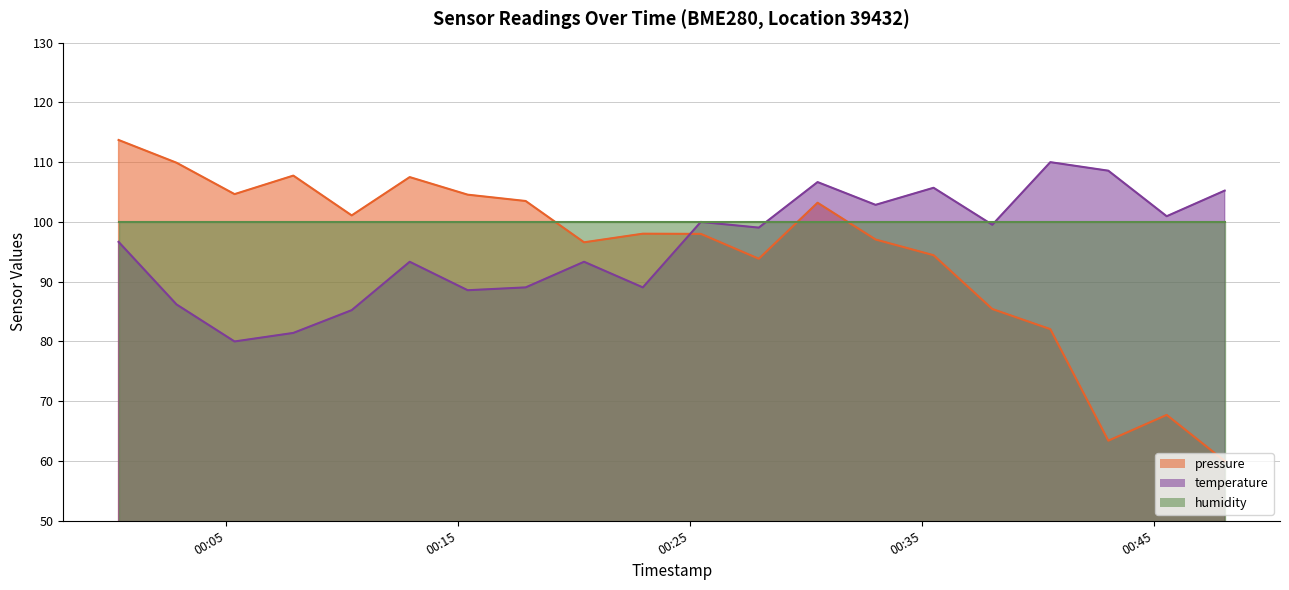

What are all the series names shown in the legend?

pressure, temperature, humidity